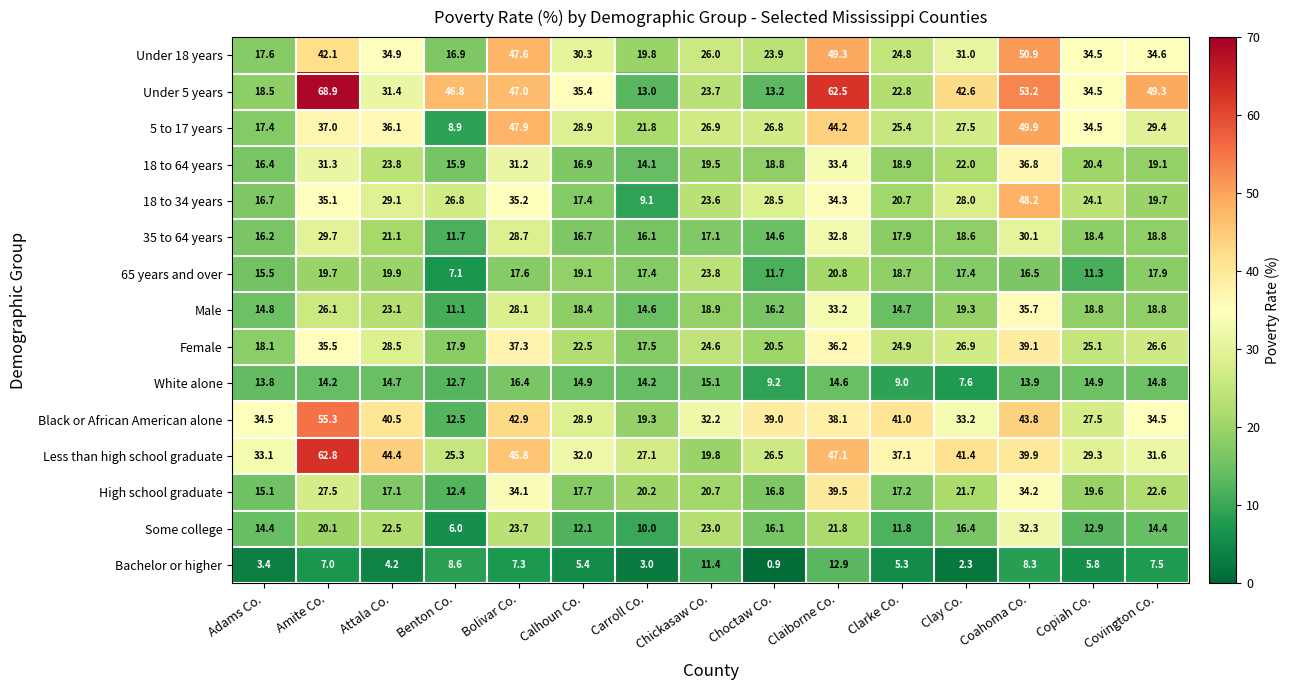

Rank the series by their maximum value, from lowest to highest.

Bachelor or higher, White alone, 65 years and over, Some college, 35 to 64 years, Male, 18 to 64 years, Female, High school graduate, 18 to 34 years, 5 to 17 years, Under 18 years, Black or African American alone, Less than high school graduate, Under 5 years